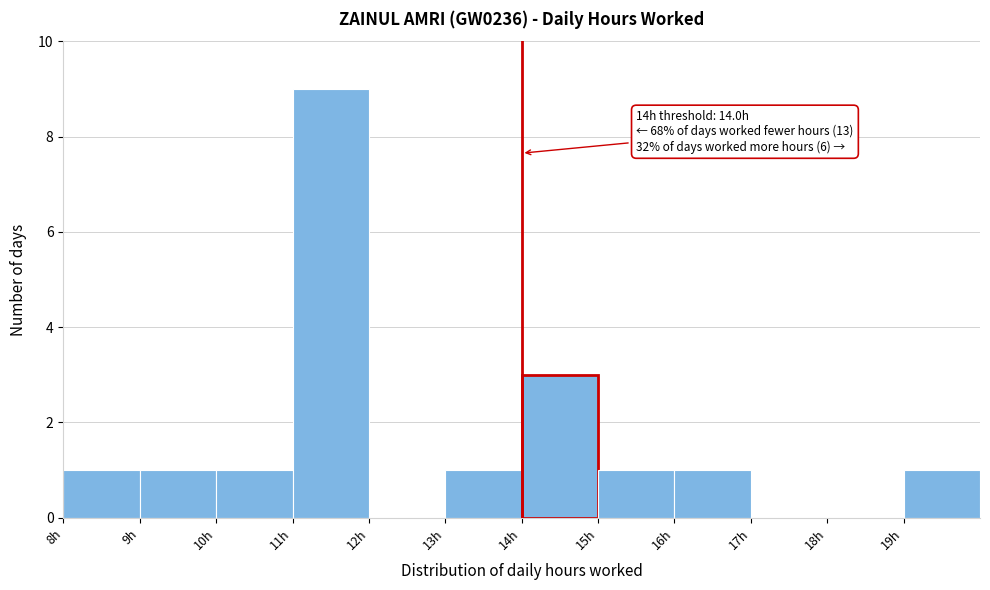

Over which range of the x-axis is the bar tallest?

11 to 12